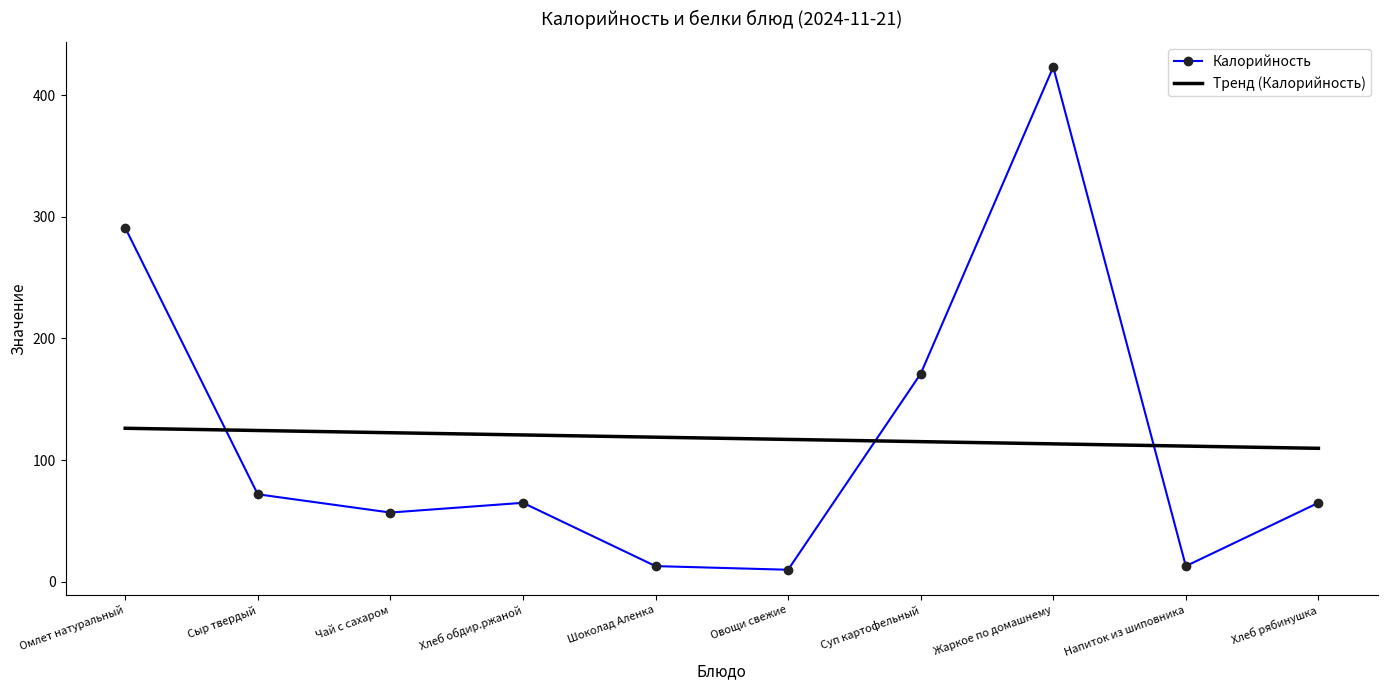

What position from the left is Хлеб рябинушка?

10